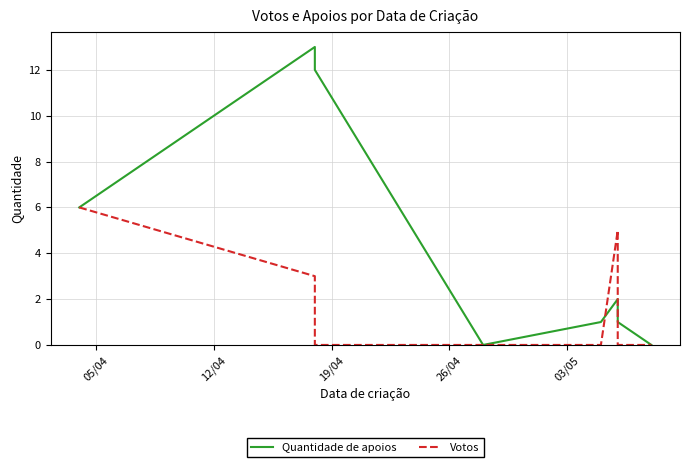

How many series are shown in this chart?

2